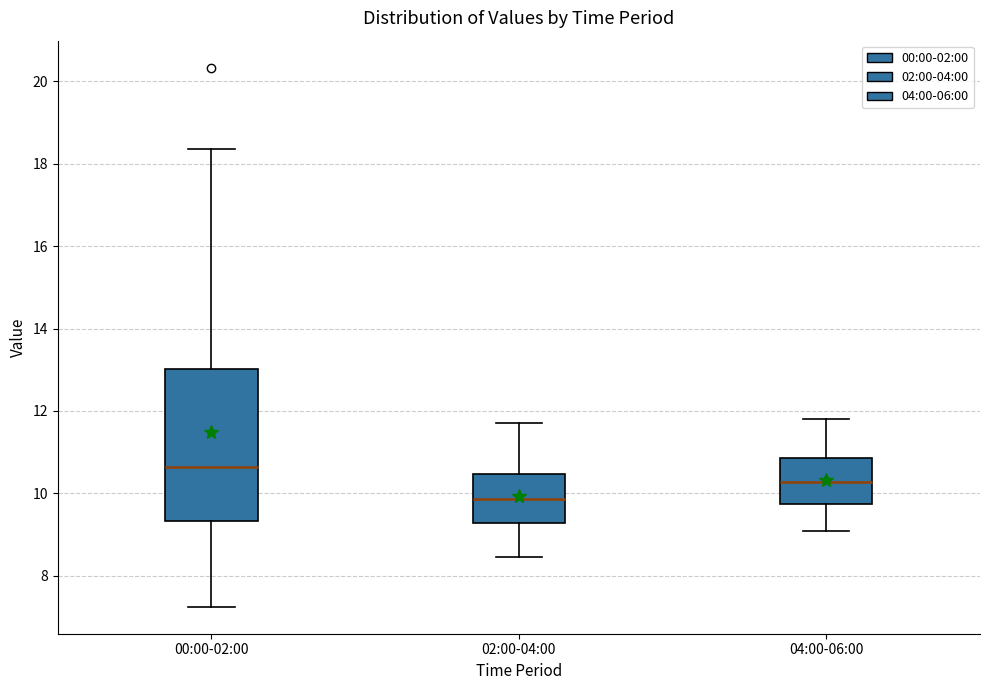

Which box's median line is the highest?

00:00-02:00